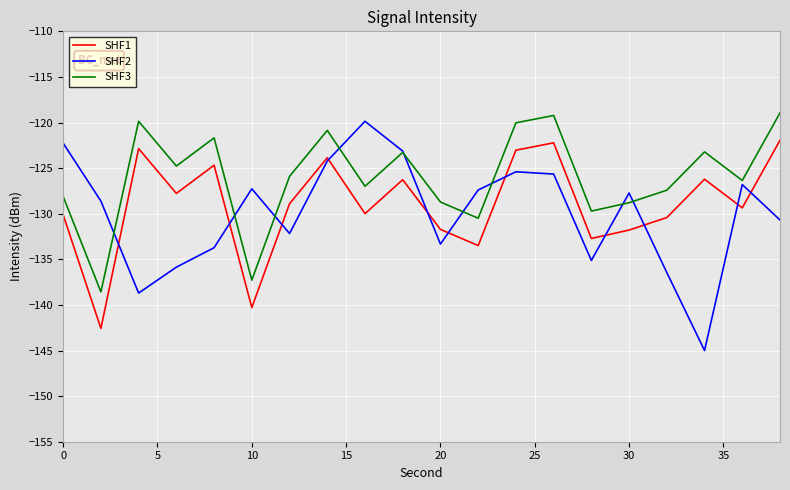

True or false: SHF3 and SHF1 cross at least once.

False